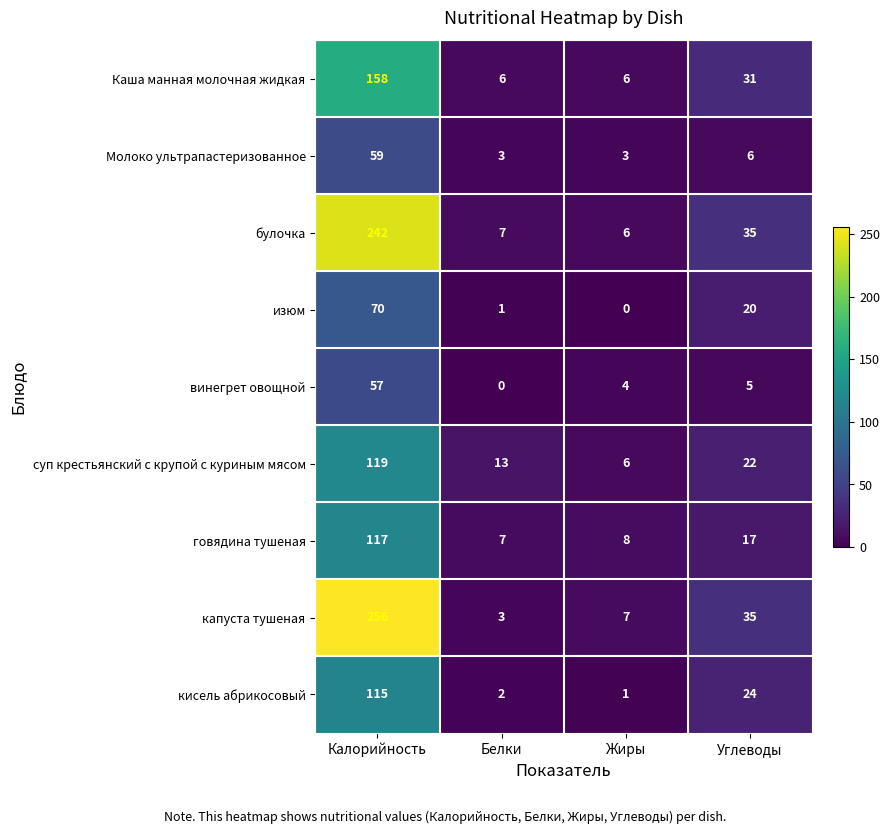

List the labels in order of винегрет овощной value, smallest first.

Белки, Жиры, Углеводы, Калорийность